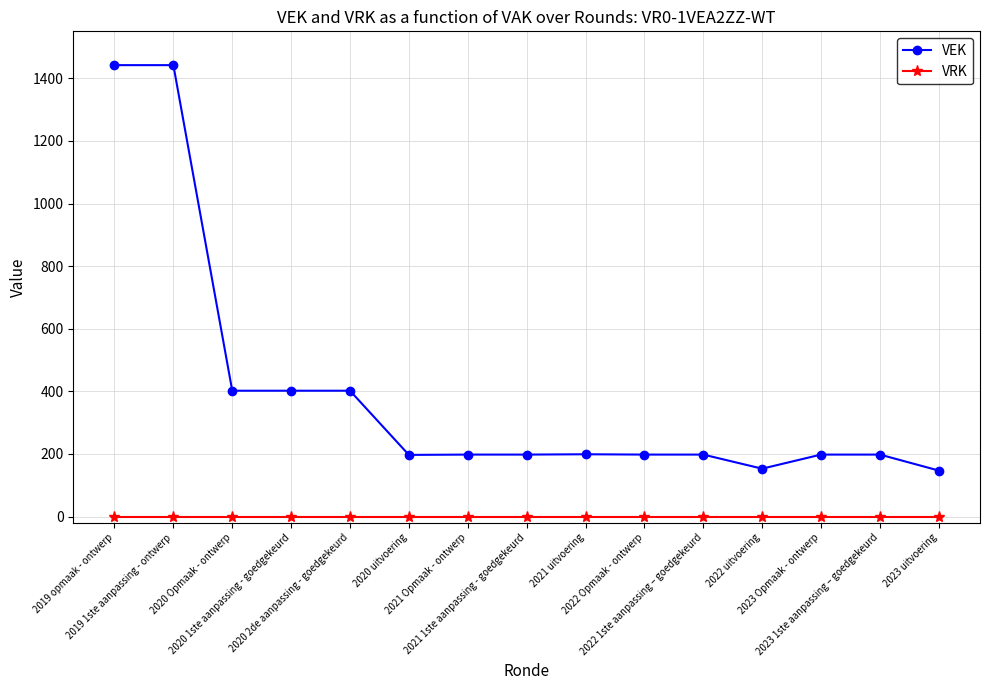

What is the difference between the second highest and minimum values in the VEK series?

1295